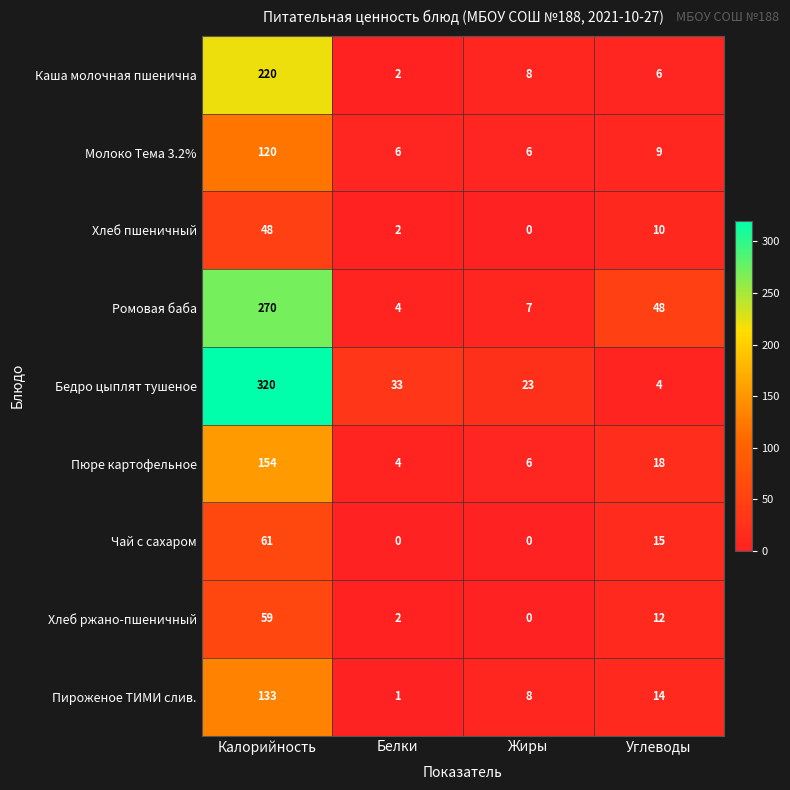

Which series has the largest range (max minus min)?

Бедро цыплят тушеное